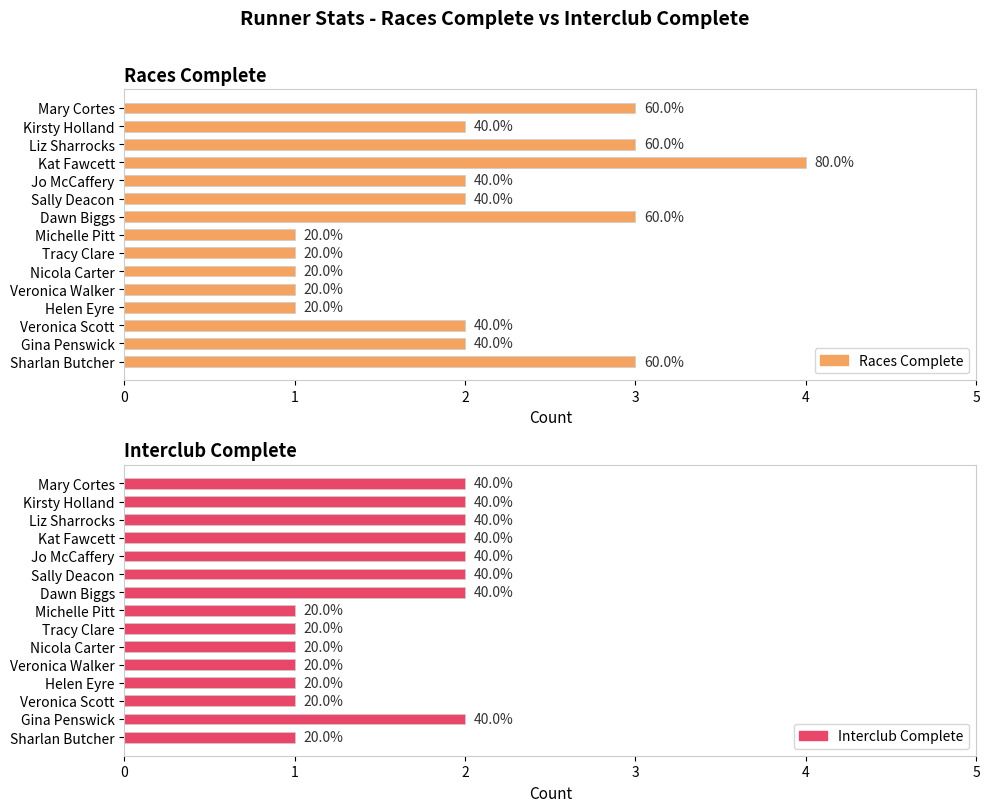

List the series in order of their peak value, highest first.

Races Complete, Interclub Complete